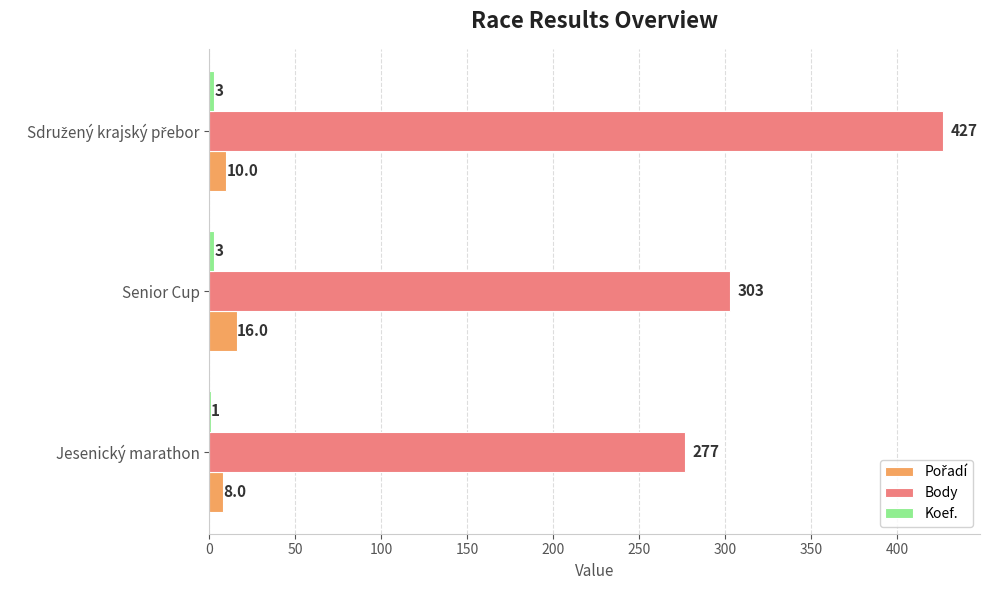

What is the highest value of the Body series?

427